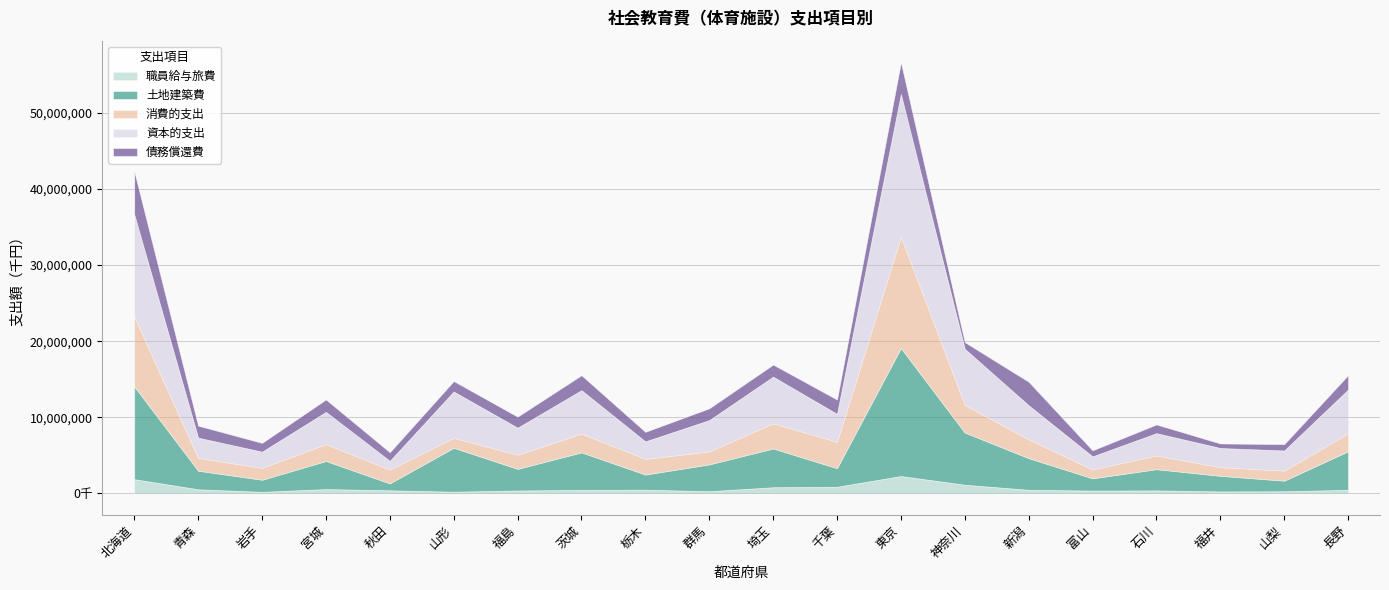

At which category does 職員給与旅費 reach its first local peak?

宮城